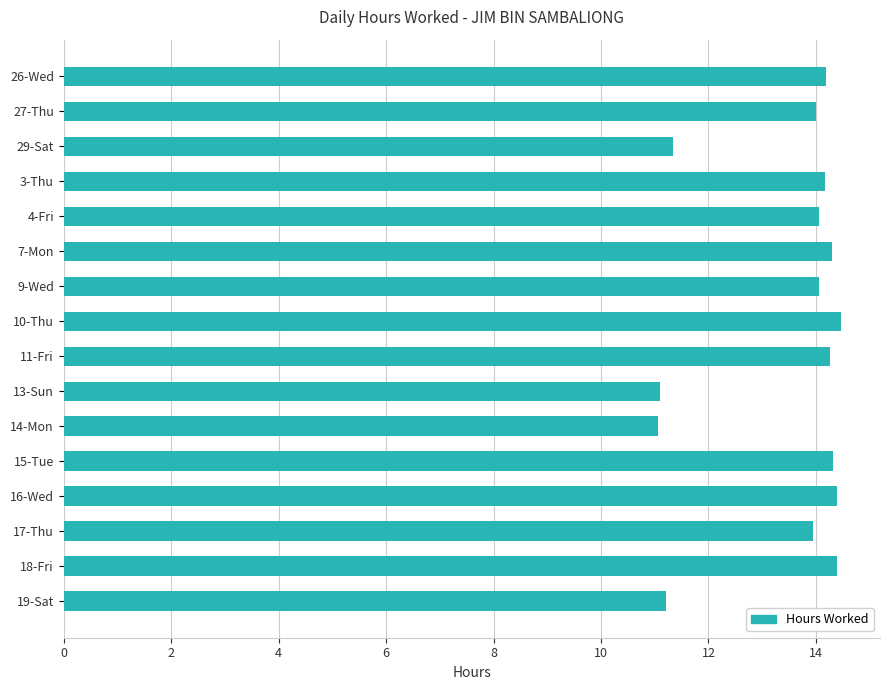

Approximately how many times larger is the value at 9-Wed compared to 29-Sat?

1.2